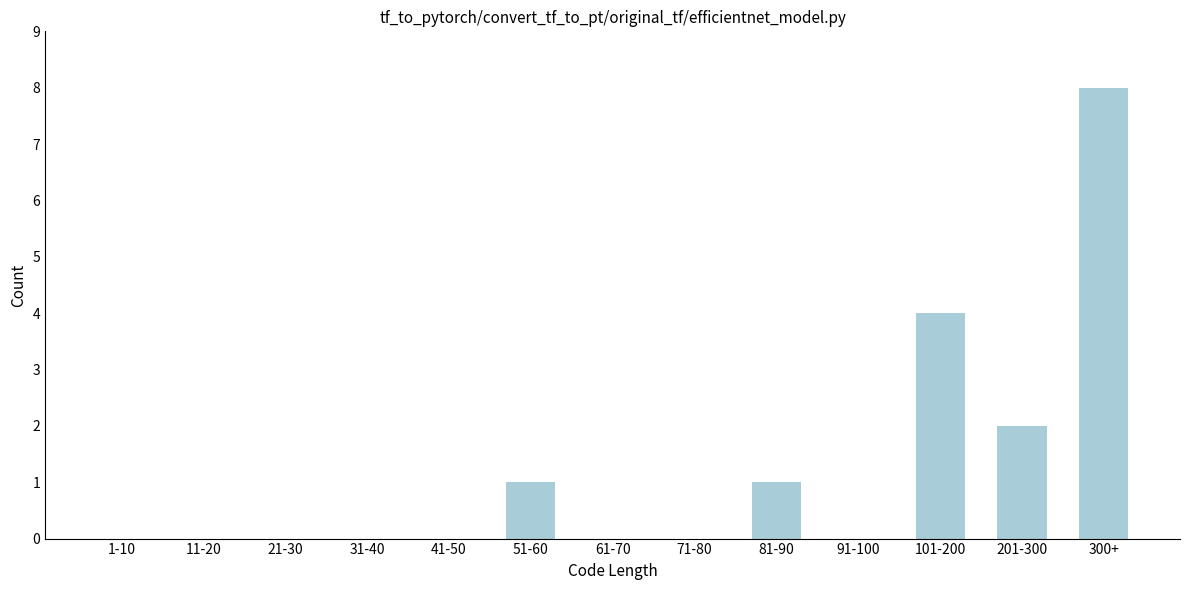

Reading left to right, what are all the values shown in this chart?

1-10=0	11-20=0	21-30=0	31-40=0	41-50=0	51-60=1	61-70=0	71-80=0	81-90=1	91-100=0	101-200=4	201-300=2	300+=8